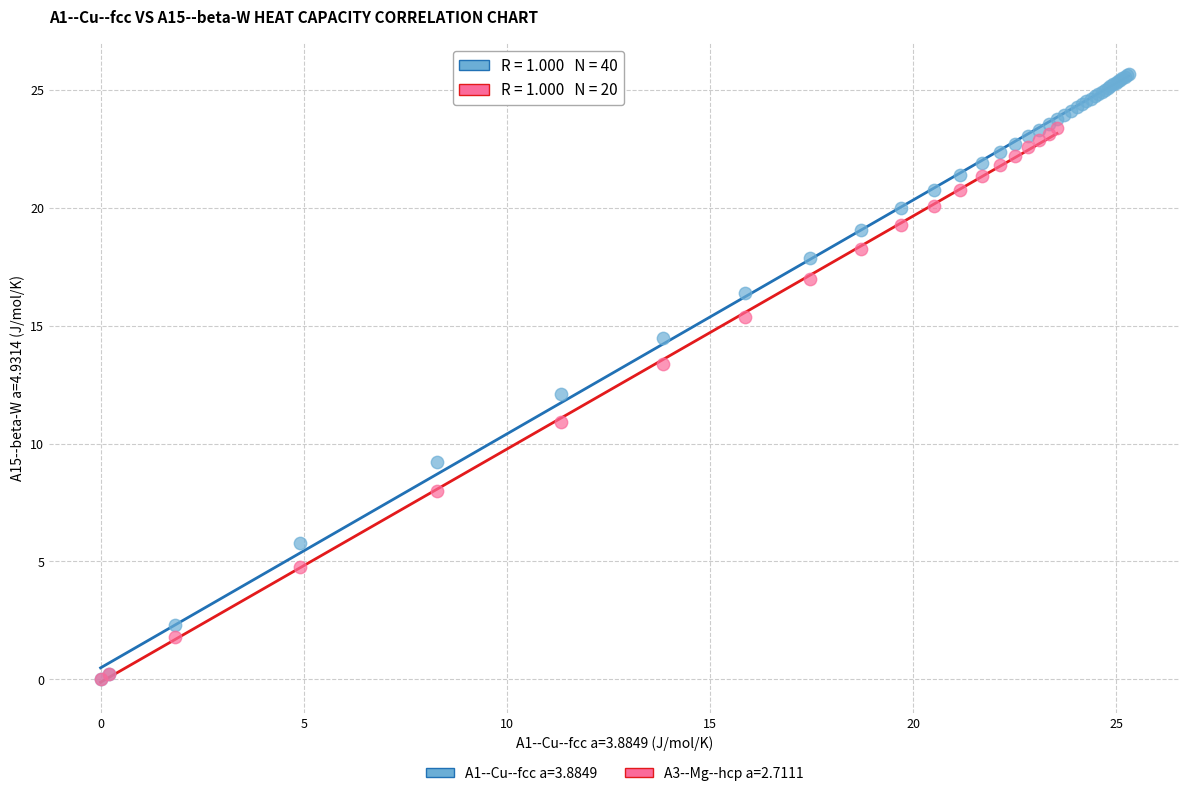

Which series reaches the maximum Y coordinate?

A1--Cu--fcc a=3.8849